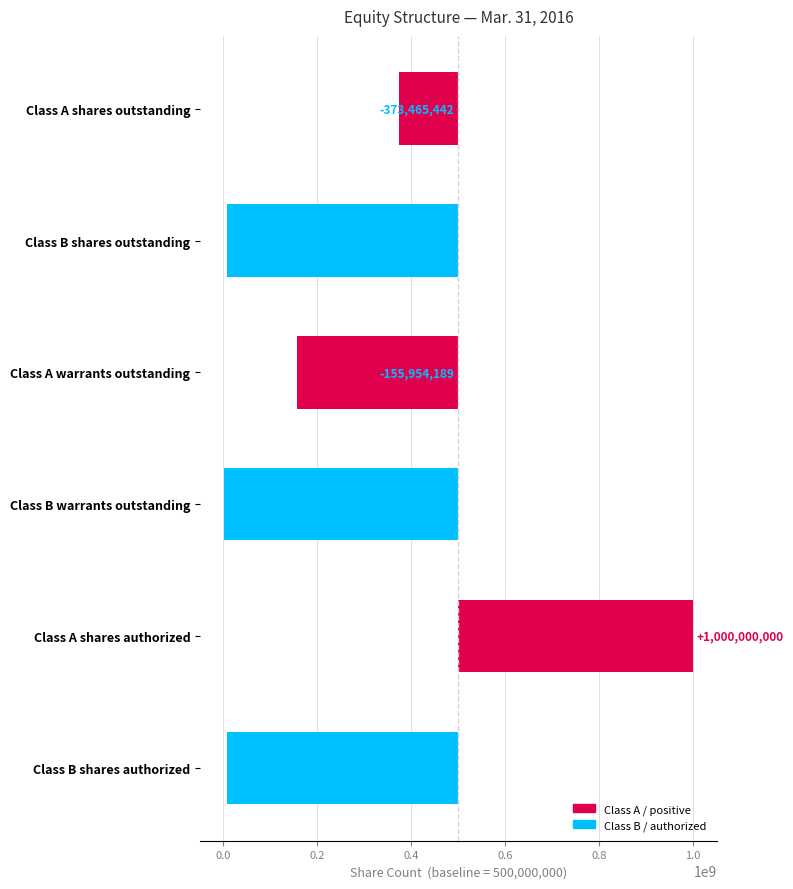

Reading right to left, extract all data points from this chart.

-492073195	500000000	-499520659	-344045811	-492559522	-126534558